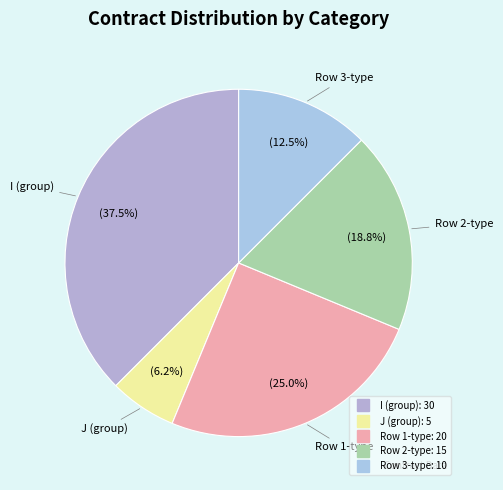

What is the smallest slice in the pie chart?

J